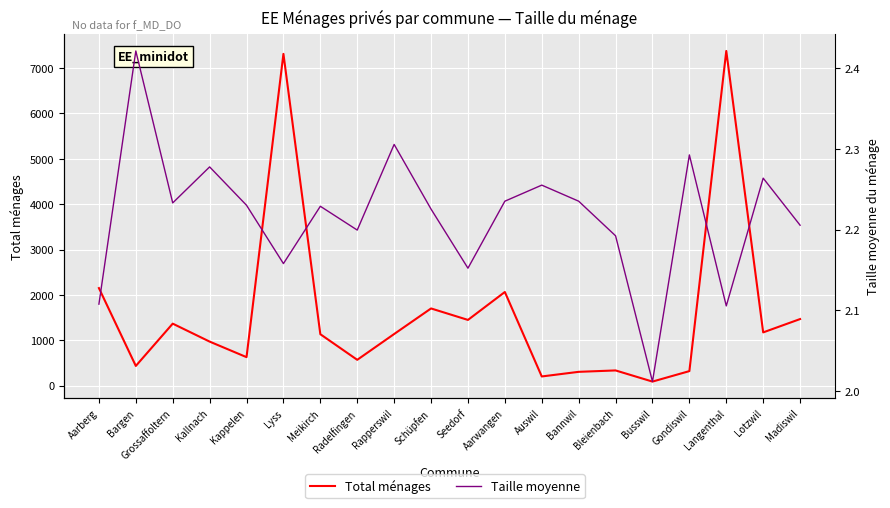

What is the lowest value of the Total ménages series?

87.0